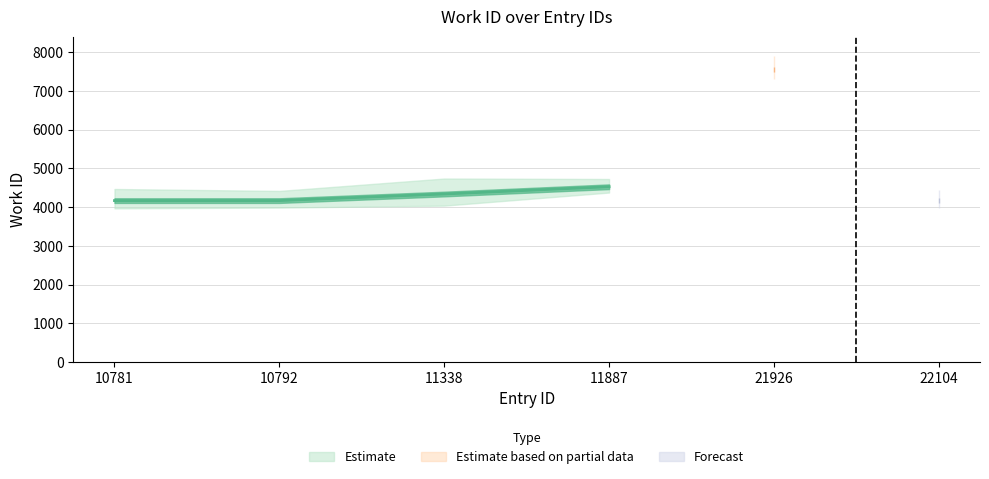

At which label does the data first exceed 4337?

11887